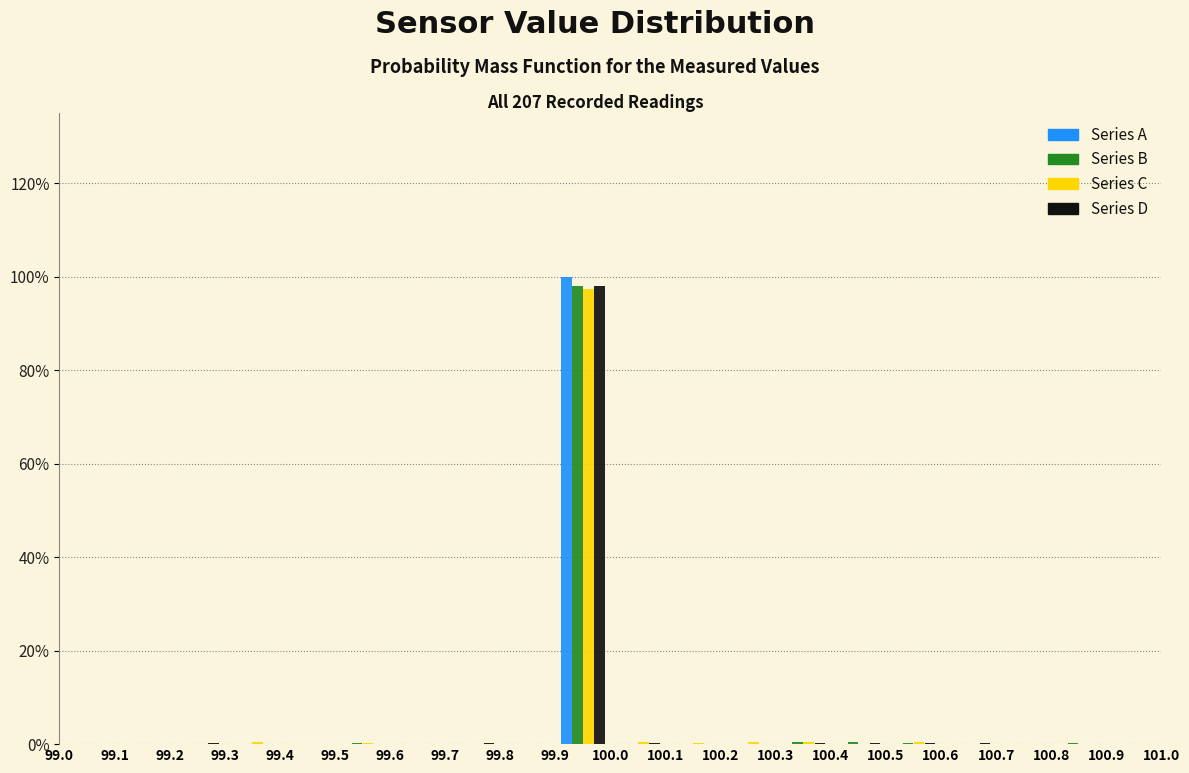

What is the height of the Series C bar covering 99.9 to 100.0 on the x-axis? The values are not printed on the chart, so give them approximately, as read against the axis.

98